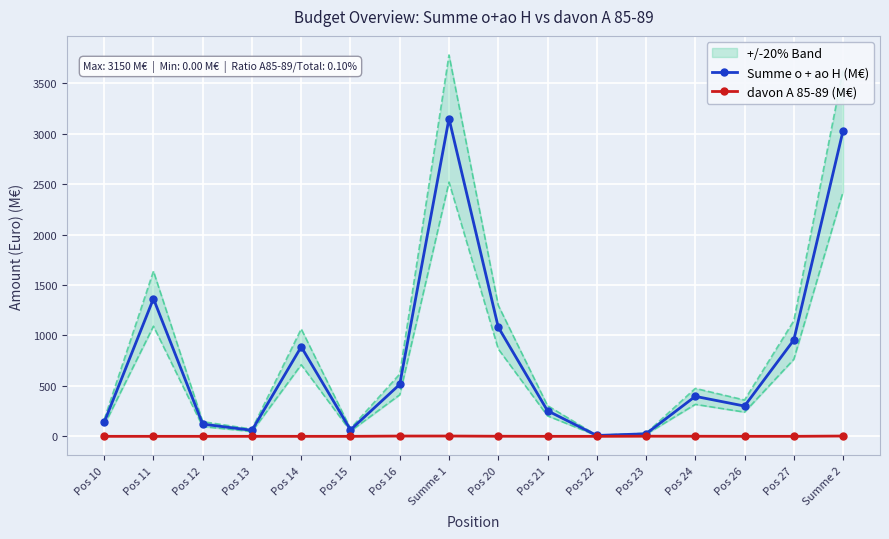

List the series in order of their peak value, highest first.

Summe o + ao H (M€), davon A 85-89 (M€)